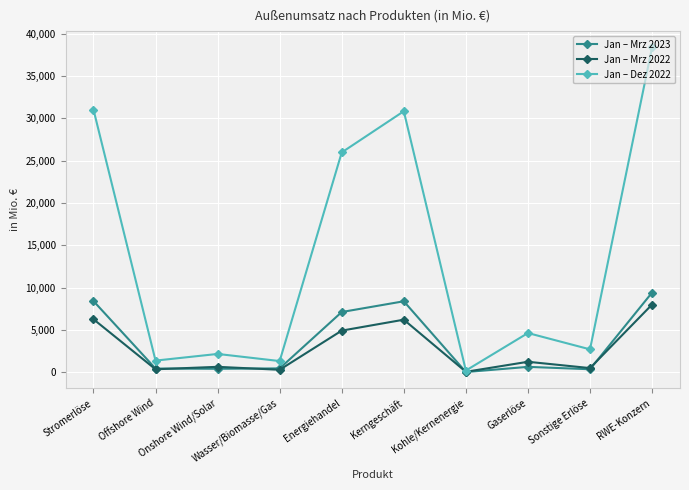

At which label is Jan – Dez 2022 closest to 19285?

Energiehandel